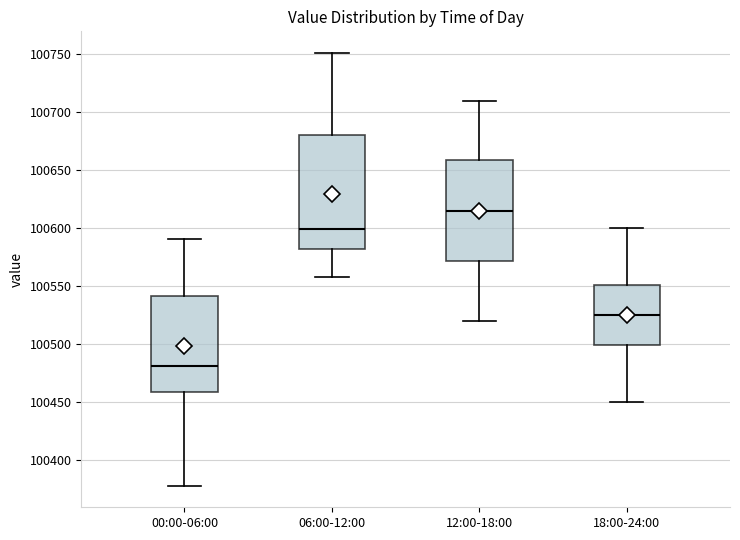

Which box has the lowest median line?

00:00-06:00